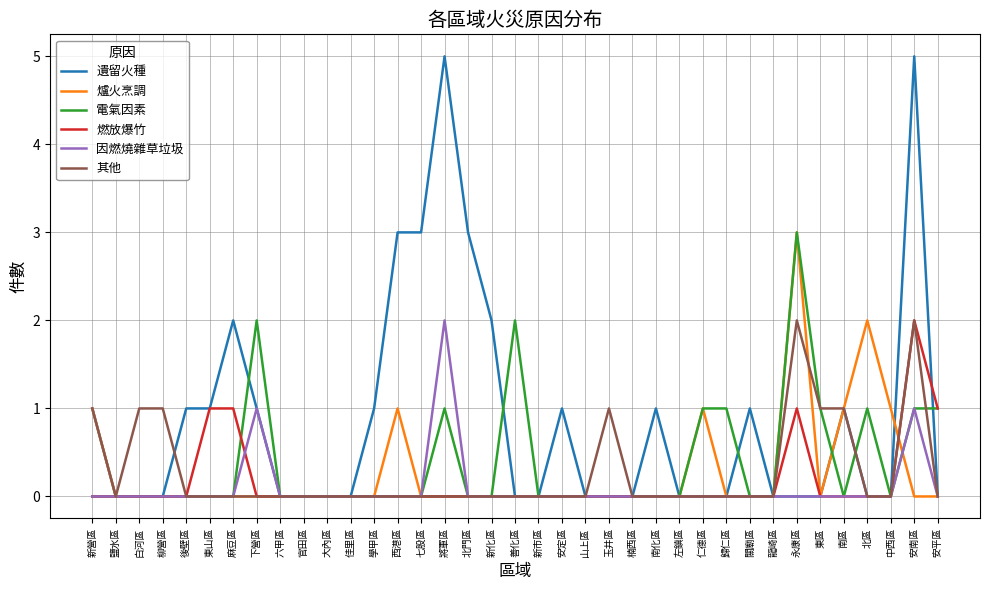

What is the spread (max minus min) of values at 北門區?

3